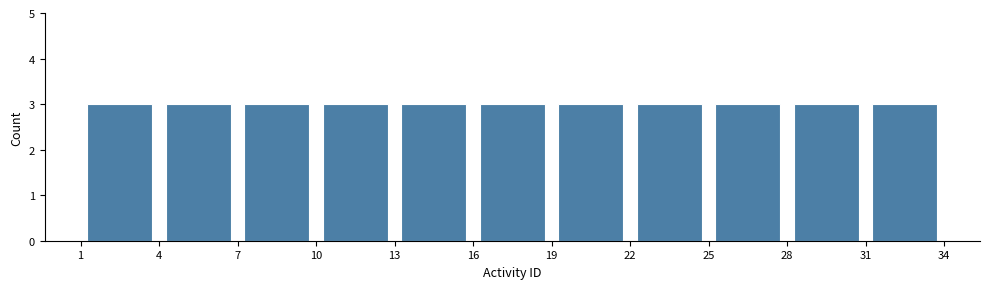

Reading left to right, transcribe this chart: for each bar, give the range it covers on the x-axis and its height. The values are not printed on the chart, so give them approximately, as read against the axis.

1 to 4: 3
4 to 7: 3
7 to 10: 3
10 to 13: 3
13 to 16: 3
16 to 19: 3
19 to 22: 3
22 to 25: 3
25 to 28: 3
28 to 31: 3
31 to 34: 3